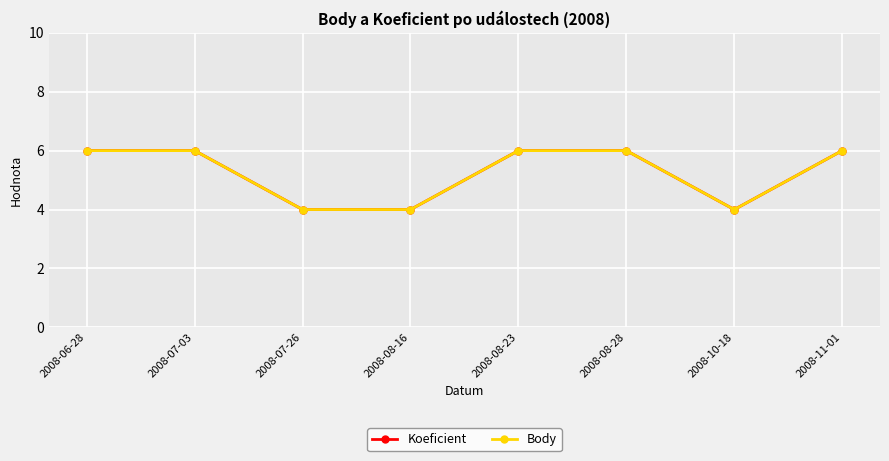

Is this an area chart (filled region under the line)?

No